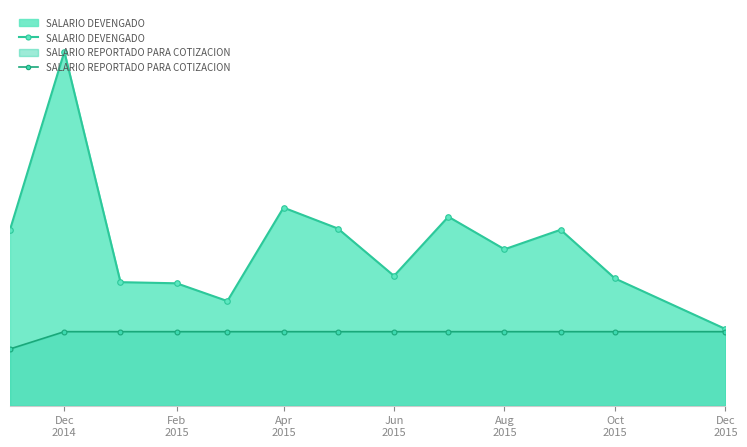

The SALARIO REPORTADO PARA COTIZACION series shows 833135 at Apr
2015. True or false?

False